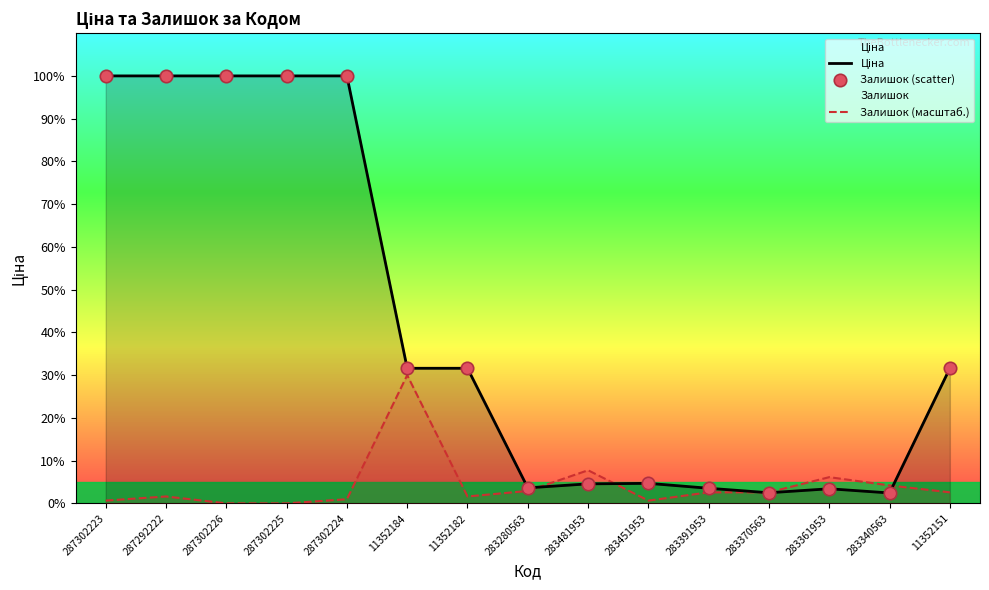

What are all the series names shown in the legend?

Ціна, Залишок (масштаб.), Залишок (scatter)